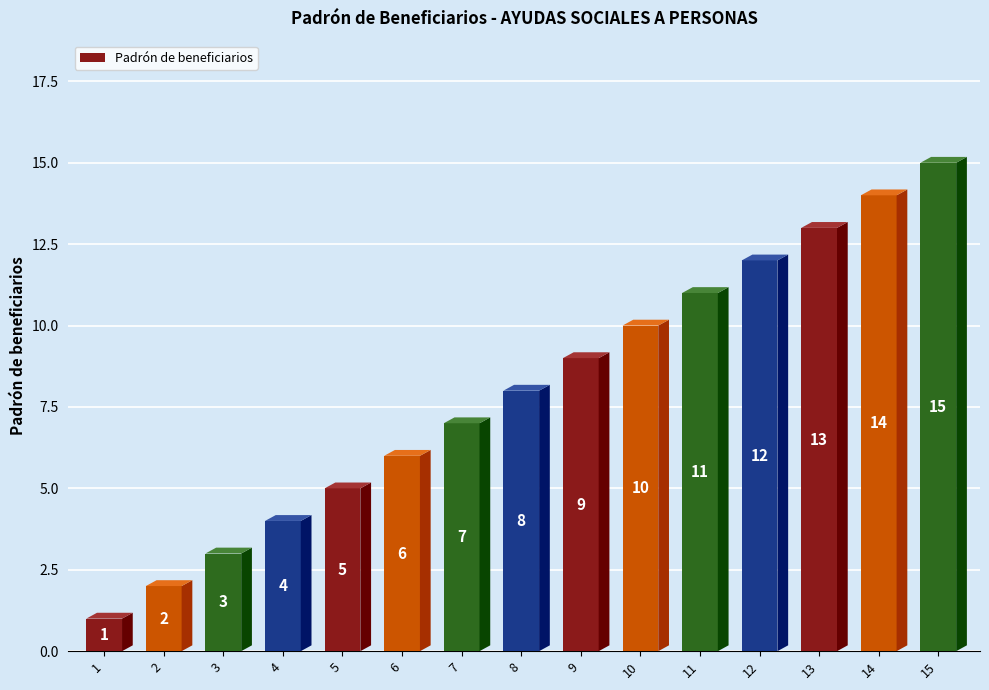

What is the smallest value displayed?

1